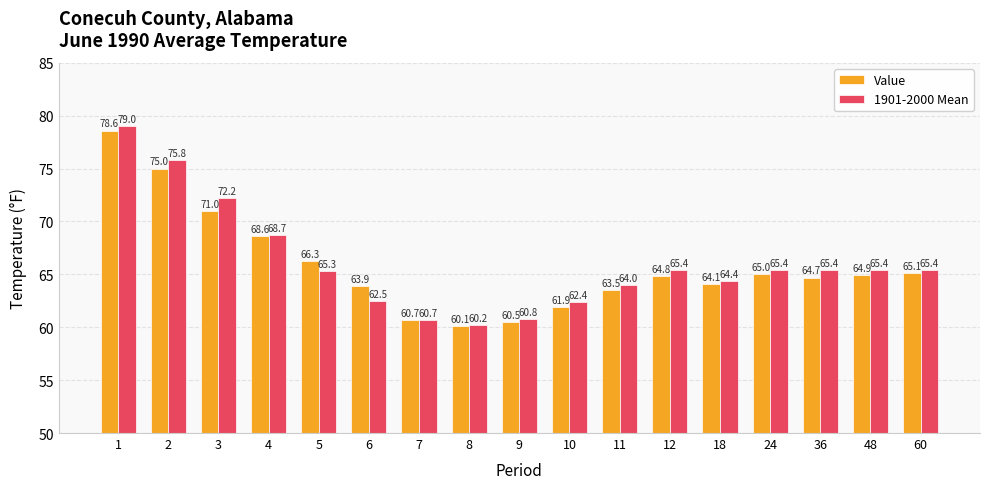

List the series in order of their overall mean, lowest first.

Value, 1901-2000 Mean